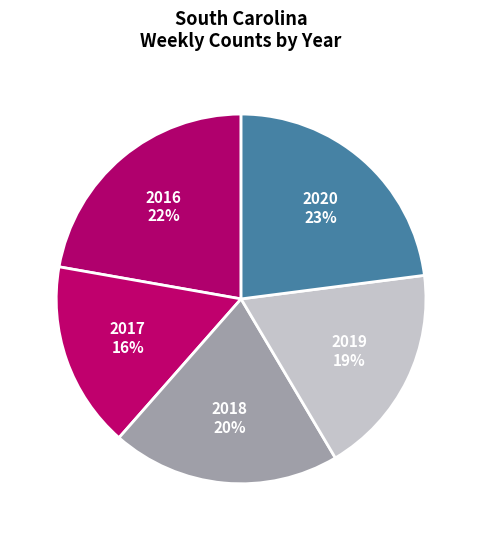

What is the ratio of the value at 2016 to the value at 2020?

1.0